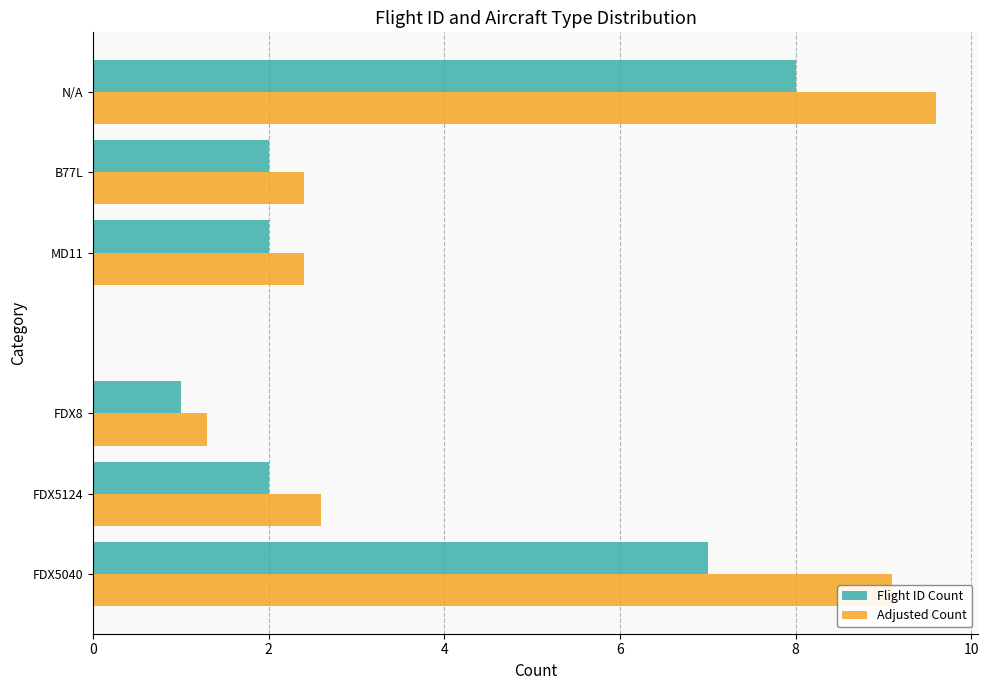

Is it true that Flight ID Count equals 1.7 at FDX8?

False